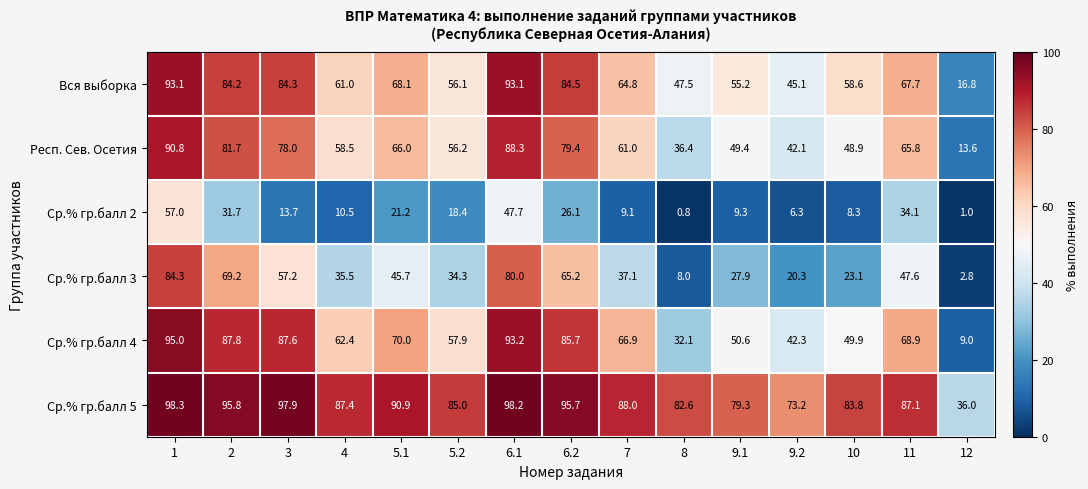

What is the sum of the Вся выборка values at 4 and 5.2?

117.1